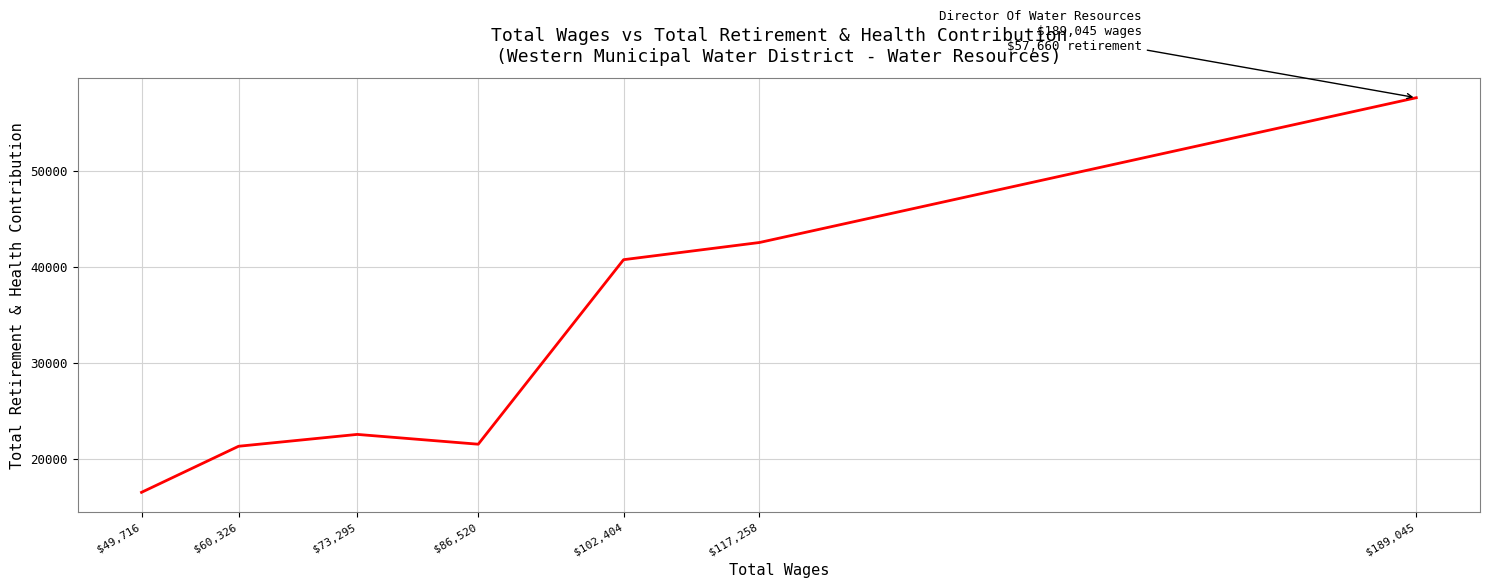

How many points are higher than both their immediate neighbors (excluding endpoints)?

1